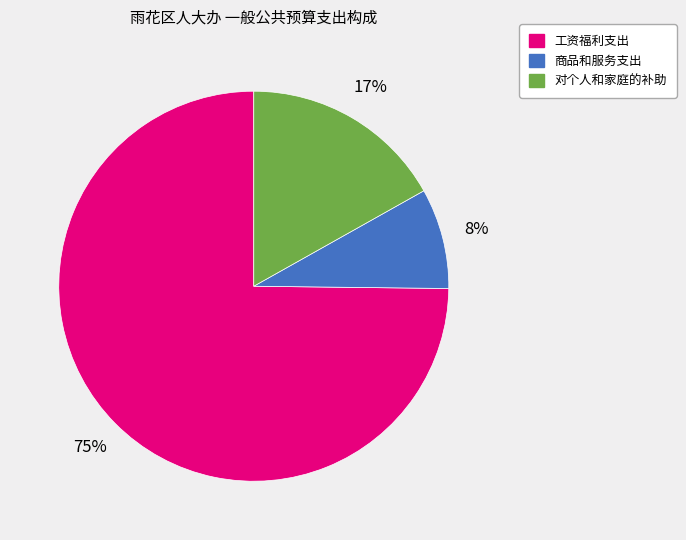

Combined, do 商品和服务支出 and 工资福利支出 account for over 50%?

Yes